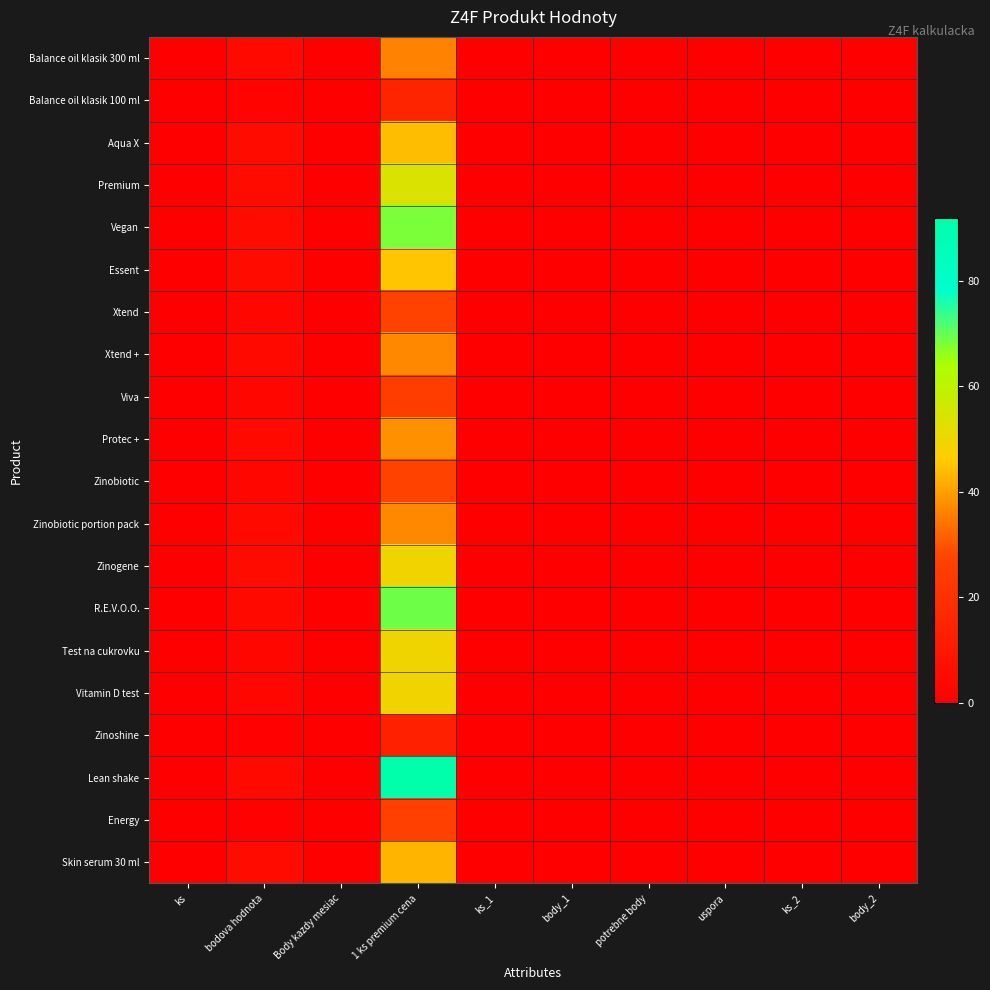

Reading left to right, extract all data points from this chart.

Balance oil klasik 300 ml: ks=0.0	bodova hodnota=4.0	Body kazdy mesiac=0.0	1 ks premium cena=36.0	ks_1=0.0	body_1=0.0	potrebne body=0.0	uspora=0.0	ks_2=0.0	body_2=0.0
Balance oil klasik 100 ml: ks=0.0	bodova hodnota=1.5	Body kazdy mesiac=0.0	1 ks premium cena=15.0	ks_1=0.0	body_1=0.0	potrebne body=0.0	uspora=0.0	ks_2=0.0	body_2=0.0
Aqua X: ks=0.0	bodova hodnota=5.0	Body kazdy mesiac=0.0	1 ks premium cena=44.0	ks_1=0.0	body_1=0.0	potrebne body=0.0	uspora=0.0	ks_2=0.0	body_2=0.0
Premium: ks=0.0	bodova hodnota=5.0	Body kazdy mesiac=0.0	1 ks premium cena=54.0	ks_1=0.0	body_1=0.0	potrebne body=0.0	uspora=0.0	ks_2=0.0	body_2=0.0
Vegan: ks=0.0	bodova hodnota=5.0	Body kazdy mesiac=0.0	1 ks premium cena=68.0	ks_1=0.0	body_1=0.0	potrebne body=0.0	uspora=0.0	ks_2=0.0	body_2=0.0
Essent: ks=0.0	bodova hodnota=5.0	Body kazdy mesiac=0.0	1 ks premium cena=45.0	ks_1=0.0	body_1=0.0	potrebne body=0.0	uspora=0.0	ks_2=0.0	body_2=0.0
Xtend: ks=0.0	bodova hodnota=3.0	Body kazdy mesiac=0.0	1 ks premium cena=27.0	ks_1=0.0	body_1=0.0	potrebne body=0.0	uspora=0.0	ks_2=0.0	body_2=0.0
Xtend +: ks=0.0	bodova hodnota=4.0	Body kazdy mesiac=0.0	1 ks premium cena=37.0	ks_1=0.0	body_1=0.0	potrebne body=0.0	uspora=0.0	ks_2=0.0	body_2=0.0
Viva: ks=0.0	bodova hodnota=3.0	Body kazdy mesiac=0.0	1 ks premium cena=25.0	ks_1=0.0	body_1=0.0	potrebne body=0.0	uspora=0.0	ks_2=0.0	body_2=0.0
Protec +: ks=0.0	bodova hodnota=4.0	Body kazdy mesiac=0.0	1 ks premium cena=38.0	ks_1=0.0	body_1=0.0	potrebne body=0.0	uspora=0.0	ks_2=0.0	body_2=0.0
Zinobiotic: ks=0.0	bodova hodnota=3.0	Body kazdy mesiac=0.0	1 ks premium cena=27.0	ks_1=0.0	body_1=0.0	potrebne body=0.0	uspora=0.0	ks_2=0.0	body_2=0.0
Zinobiotic portion pack: ks=0.0	bodova hodnota=4.0	Body kazdy mesiac=0.0	1 ks premium cena=37.0	ks_1=0.0	body_1=0.0	potrebne body=0.0	uspora=0.0	ks_2=0.0	body_2=0.0
Zinogene: ks=0.0	bodova hodnota=5.0	Body kazdy mesiac=0.0	1 ks premium cena=49.0	ks_1=0.0	body_1=0.0	potrebne body=0.0	uspora=0.0	ks_2=0.0	body_2=0.0
R.E.V.O.O.: ks=0.0	bodova hodnota=4.0	Body kazdy mesiac=0.0	1 ks premium cena=69.0	ks_1=0.0	body_1=0.0	potrebne body=0.0	uspora=0.0	ks_2=0.0	body_2=0.0
Test na cukrovku: ks=0.0	bodova hodnota=3.0	Body kazdy mesiac=0.0	1 ks premium cena=49.0	ks_1=0.0	body_1=0.0	potrebne body=0.0	uspora=0.0	ks_2=0.0	body_2=0.0
Vitamin D test: ks=0.0	bodova hodnota=3.0	Body kazdy mesiac=0.0	1 ks premium cena=49.0	ks_1=0.0	body_1=0.0	potrebne body=0.0	uspora=0.0	ks_2=0.0	body_2=0.0
Zinoshine: ks=0.0	bodova hodnota=1.2	Body kazdy mesiac=0.0	1 ks premium cena=13.0	ks_1=0.0	body_1=0.0	potrebne body=0.0	uspora=0.0	ks_2=0.0	body_2=0.0
Lean shake: ks=0.0	bodova hodnota=4.0	Body kazdy mesiac=0.0	1 ks premium cena=92.0	ks_1=0.0	body_1=0.0	potrebne body=0.0	uspora=0.0	ks_2=0.0	body_2=0.0
Energy: ks=0.0	bodova hodnota=1.0	Body kazdy mesiac=0.0	1 ks premium cena=26.0	ks_1=0.0	body_1=0.0	potrebne body=0.0	uspora=0.0	ks_2=0.0	body_2=0.0
Skin serum 30 ml: ks=0.0	bodova hodnota=5.0	Body kazdy mesiac=0.0	1 ks premium cena=43.0	ks_1=0.0	body_1=0.0	potrebne body=0.0	uspora=0.0	ks_2=0.0	body_2=0.0